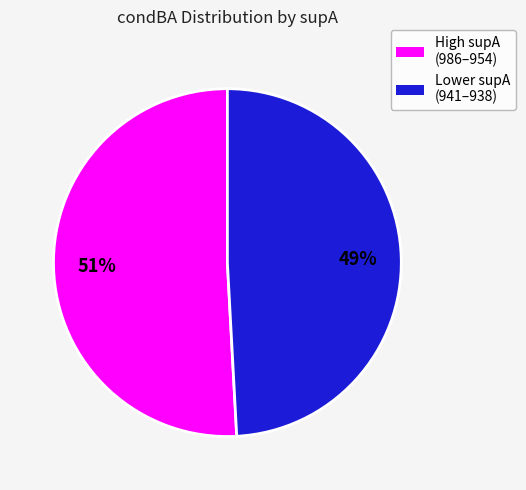

Is there a majority slice in this chart?

Yes